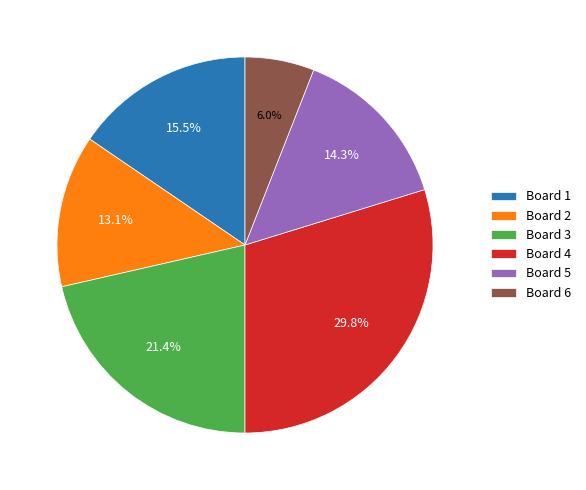

Which slice is the smallest?

Board 6